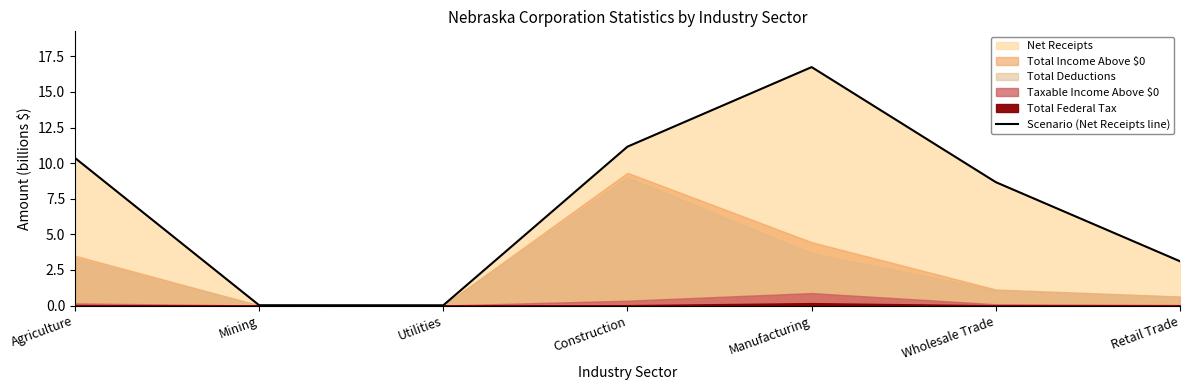

Rank the categories by value from lowest to highest.

Utilities, Mining, Retail Trade, Wholesale Trade, Agriculture, Construction, Manufacturing